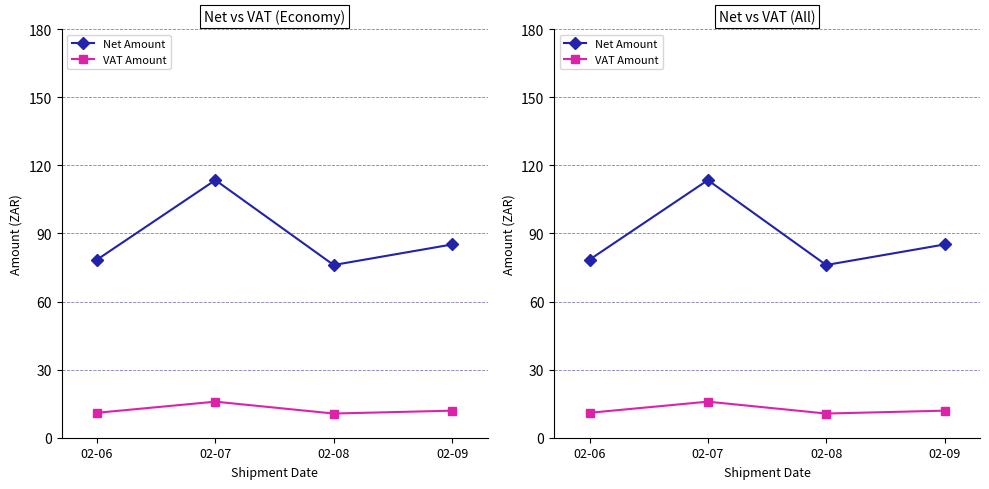

True or false: VAT Amount has a value of 16.7 at 02-08.

False